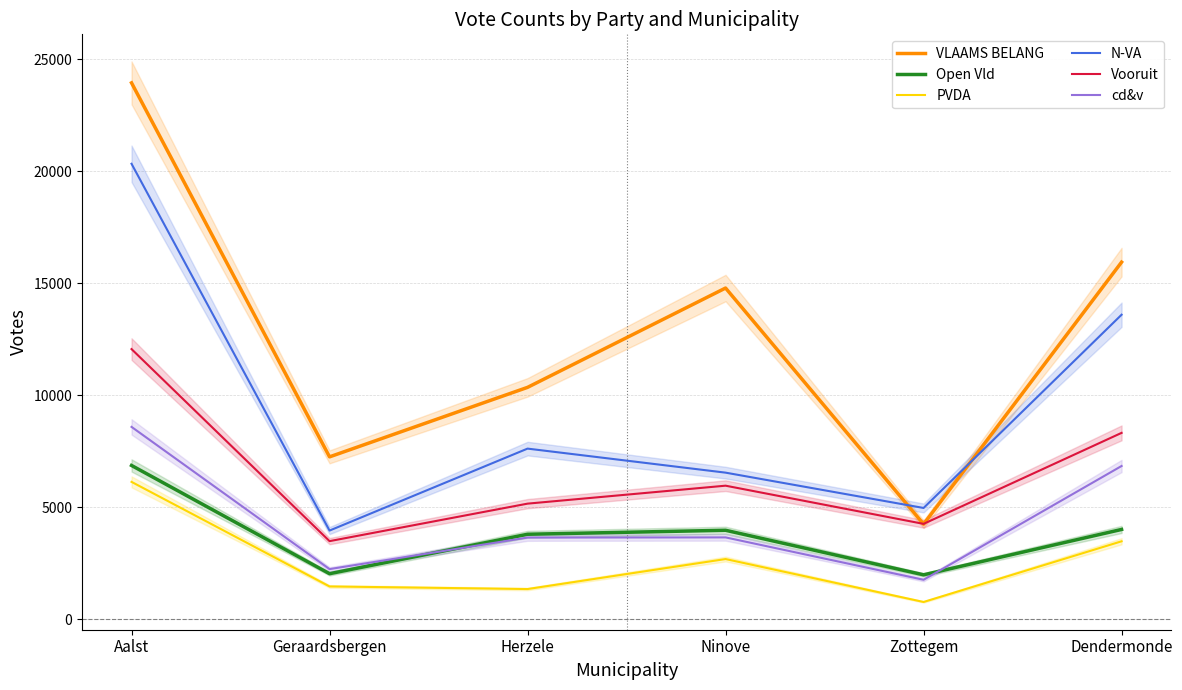

What is the average value of the VLAAMS BELANG series?

12759